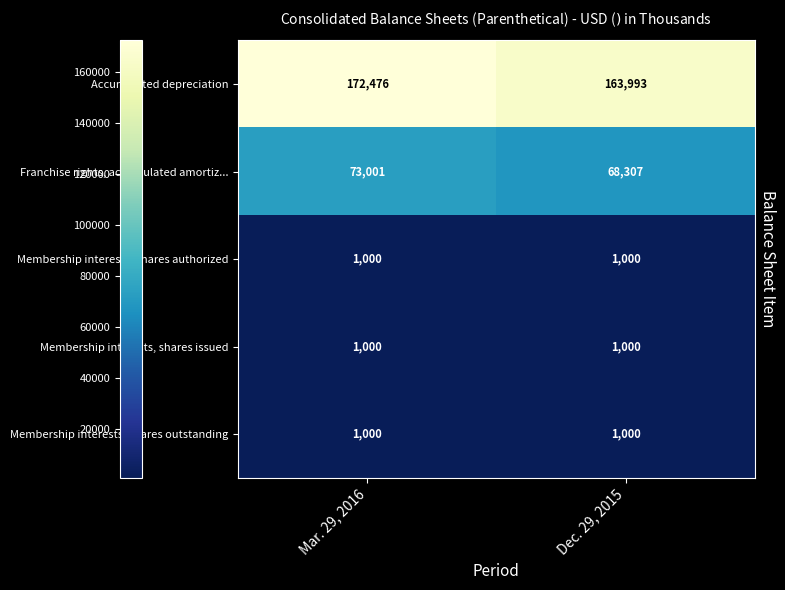

The Membership interests, shares outstanding series shows 231 at Mar. 29, 2016. True or false?

False